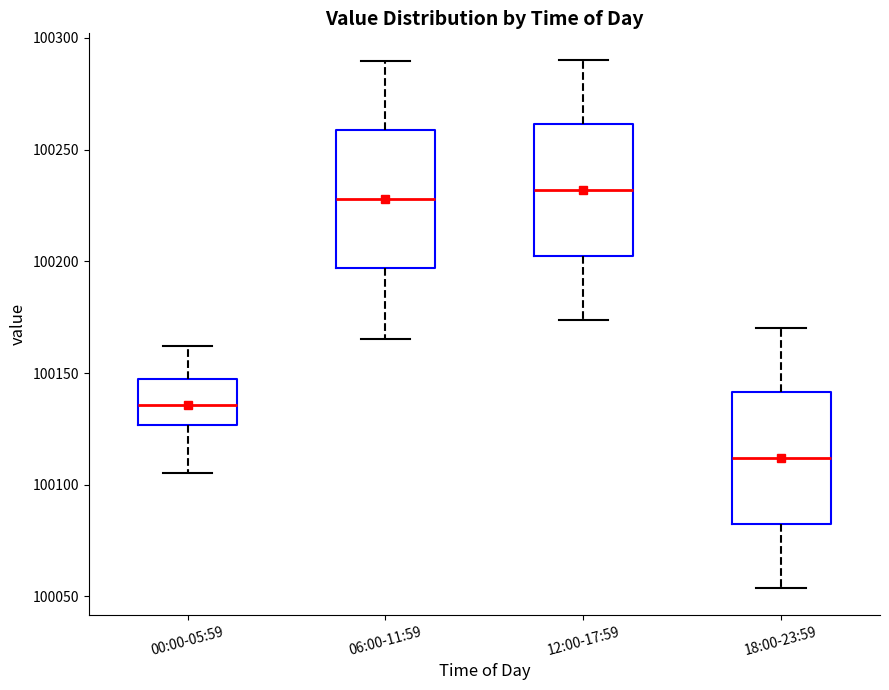

Reading left to right, read every box against the y-axis: the position of its median line, the range the box covers, and the ends of its whiskers. The values are not printed on the chart, so give them approximately, as read against the axis.

00:00-05:59: median 100135, box 100125 to 100150, whiskers 100105 to 100160
06:00-11:59: median 100230, box 100195 to 100260, whiskers 100165 to 100290
12:00-17:59: median 100230, box 100200 to 100260, whiskers 100175 to 100290
18:00-23:59: median 100110, box 100080 to 100140, whiskers 100055 to 100170